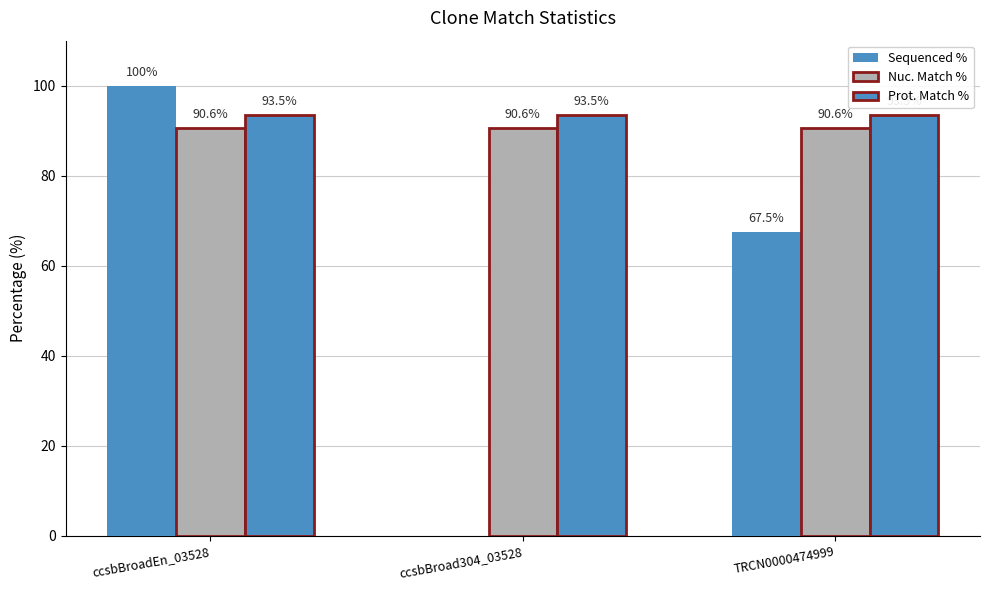

What is the maximum value for Nuc. Match %?

90.6